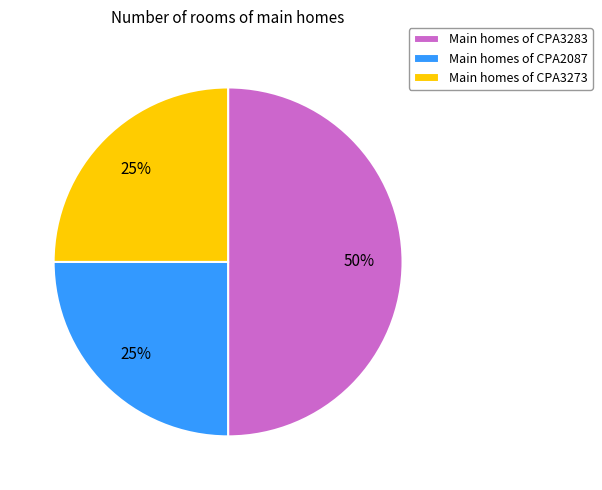

How many slices are in this pie chart?

3